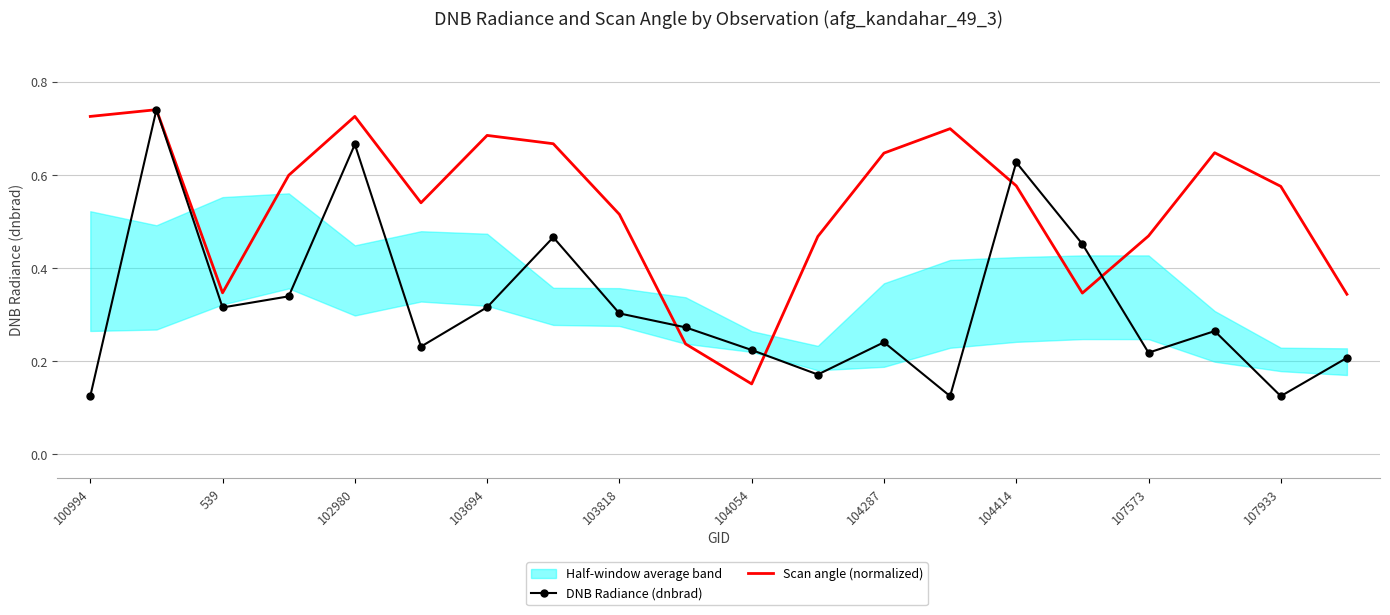

True or false: Scan angle (normalized) has a value of 1.0 at 103694.

False